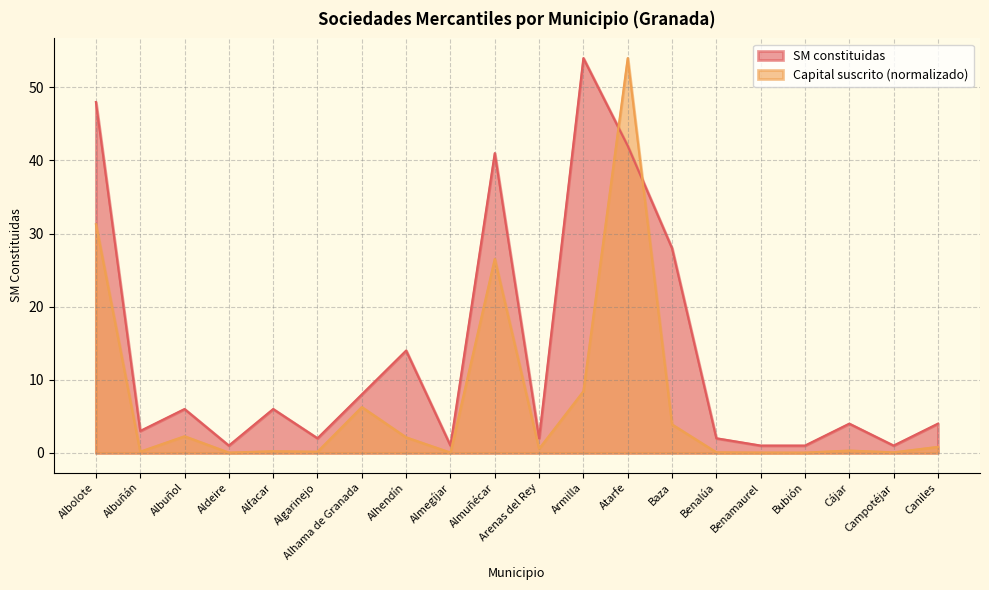

What is the difference between the Capital suscrito values at Albuñán and Benalúa?

0.1